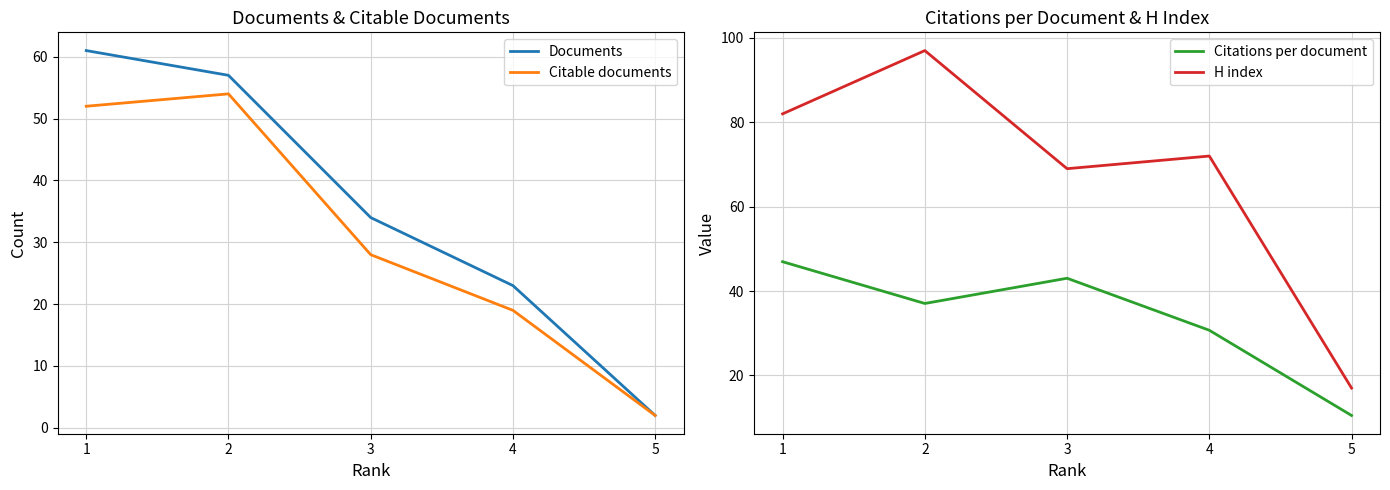

What is the value of the Documents point at the 5th from the left?

2.0